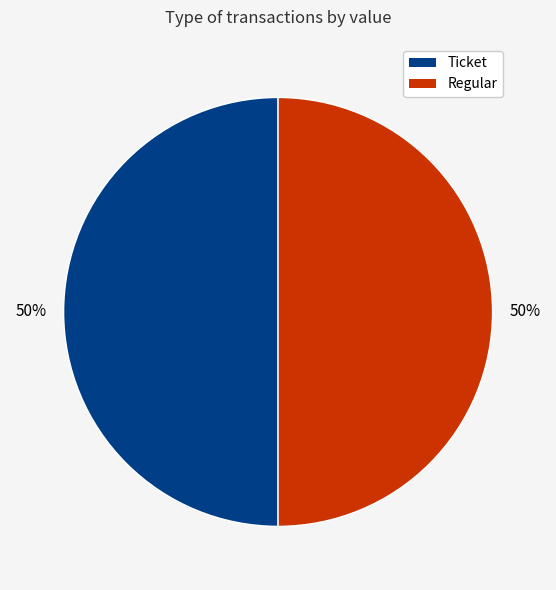

To the nearest percent, what is the average slice percentage?

50%